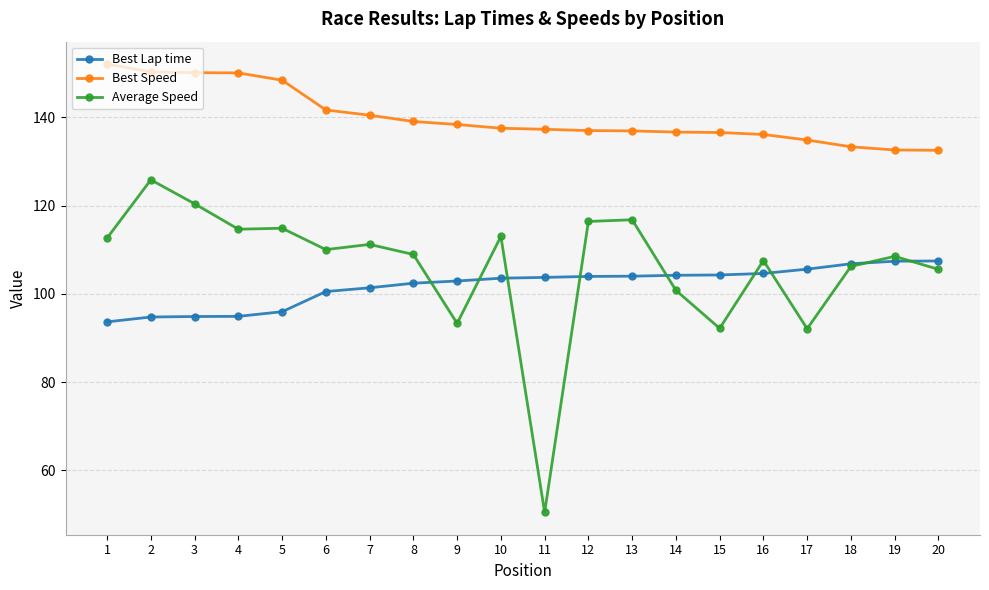

At 17, list the series in order from smallest to largest.

Average Speed, Best Lap time, Best Speed